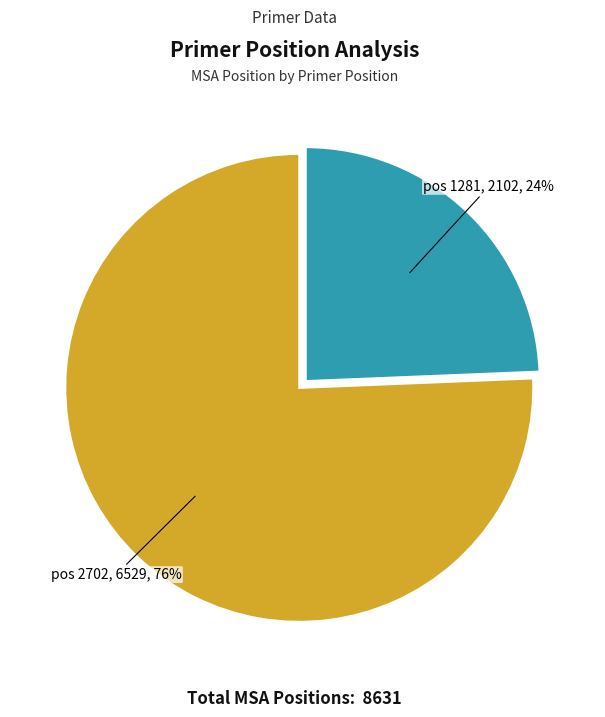

Which slice represents more than half of the pie?

pos 2702